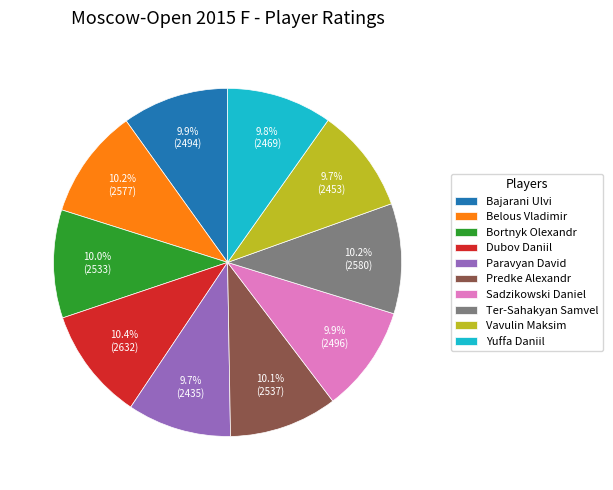

True or false: Yuffa Daniil accounts for 4% of the total.

False